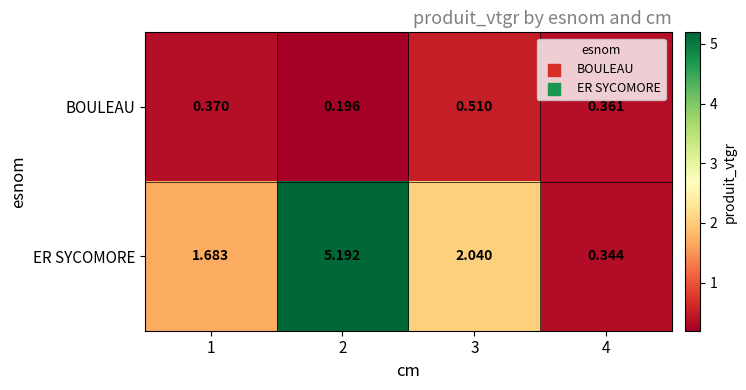

At which category is the sum across all series the highest?

2